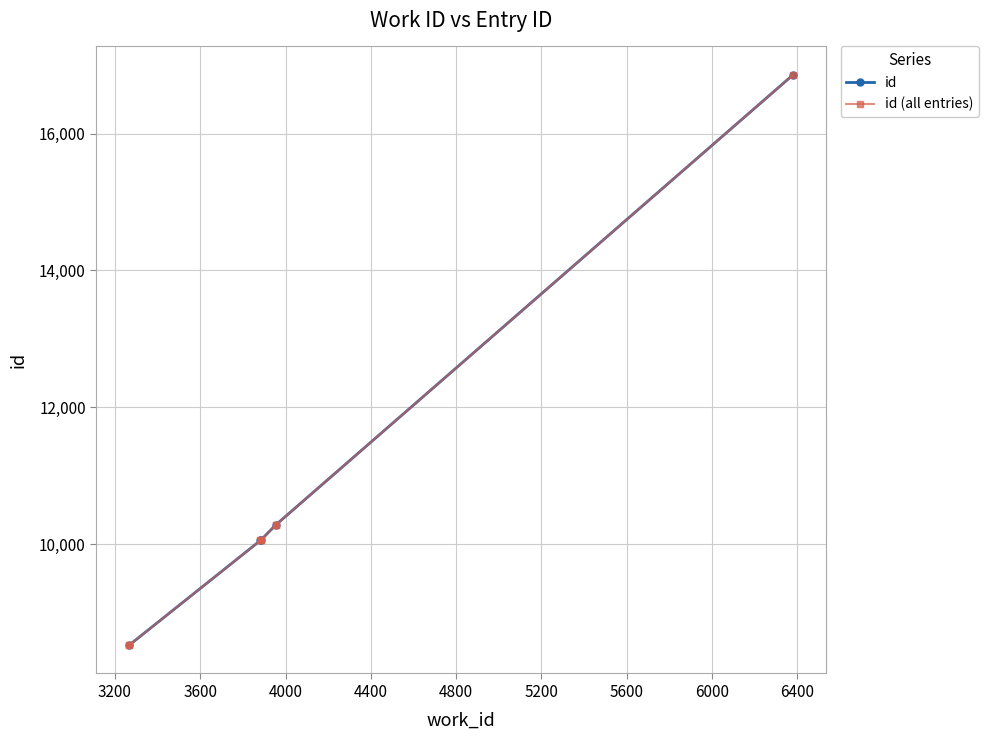

True or false: the data shows 6785 at 3883.

False